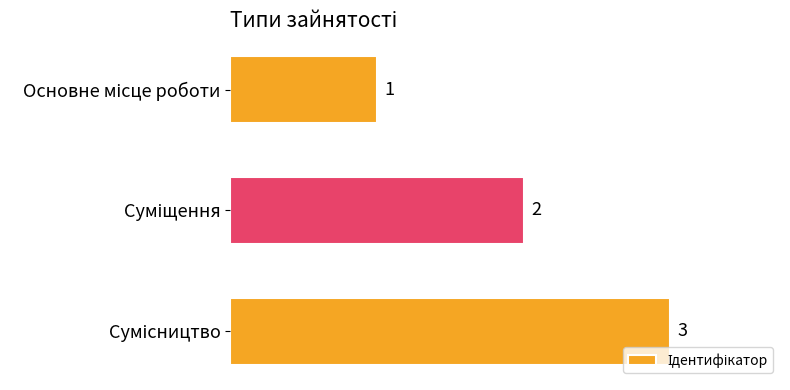

How many values are below 2?

1